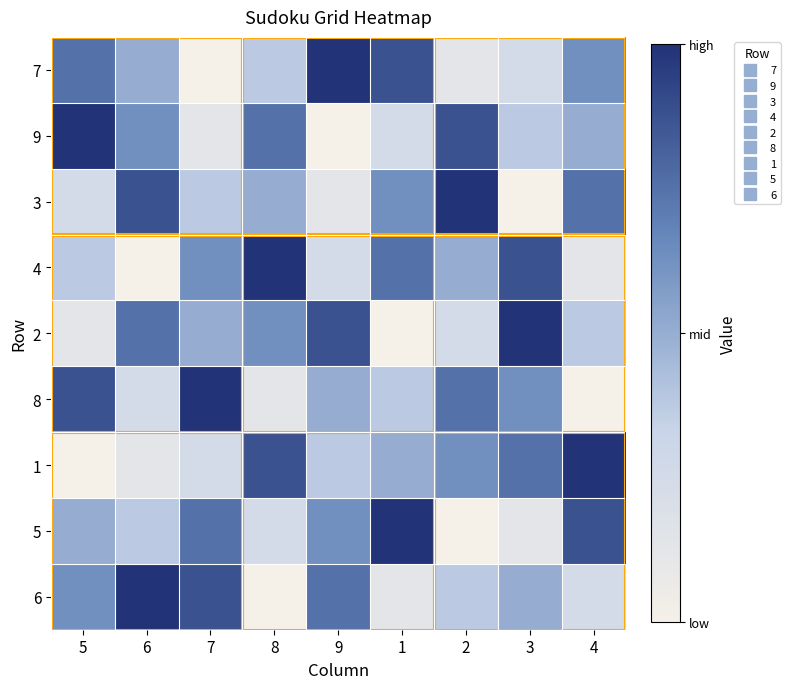

Reading right to left, list all the values displayed in this chart.

7: 4=6	3=3	2=2	1=8	9=9	8=4	7=1	6=5	5=7
9: 4=5	3=4	2=8	1=3	9=1	8=7	7=2	6=6	5=9
3: 4=7	3=1	2=9	1=6	9=2	8=5	7=4	6=8	5=3
4: 4=2	3=8	2=5	1=7	9=3	8=9	7=6	6=1	5=4
2: 4=4	3=9	2=3	1=1	9=8	8=6	7=5	6=7	5=2
8: 4=1	3=6	2=7	1=4	9=5	8=2	7=9	6=3	5=8
1: 4=9	3=7	2=6	1=5	9=4	8=8	7=3	6=2	5=1
5: 4=8	3=2	2=1	1=9	9=6	8=3	7=7	6=4	5=5
6: 4=3	3=5	2=4	1=2	9=7	8=1	7=8	6=9	5=6